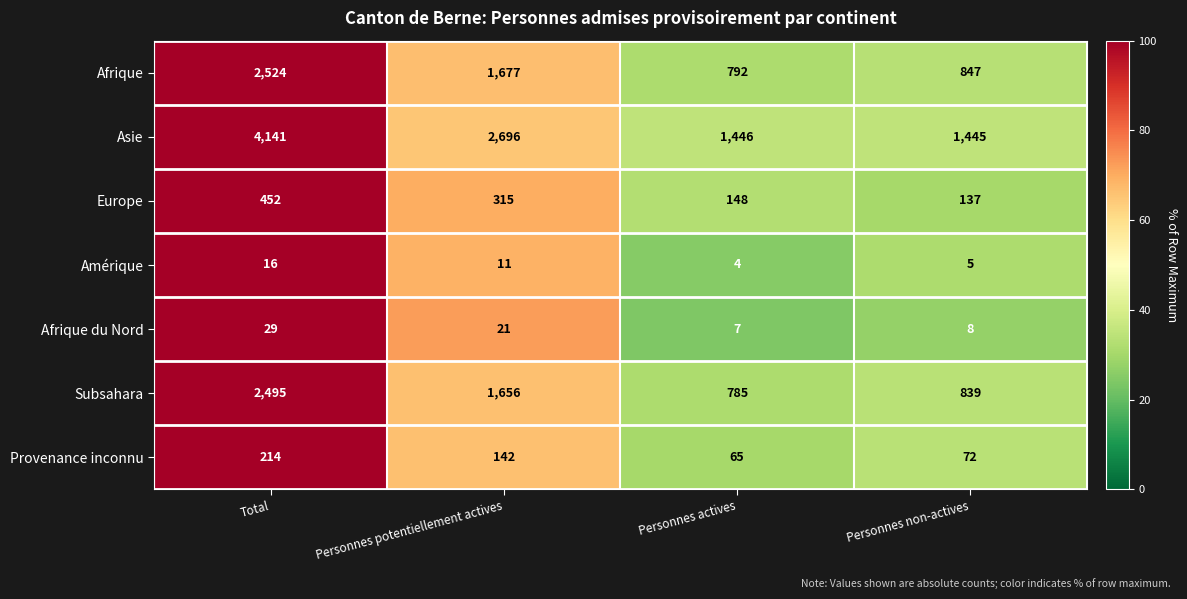

True or false: Asie has a value of 2354 at Personnes actives.

False